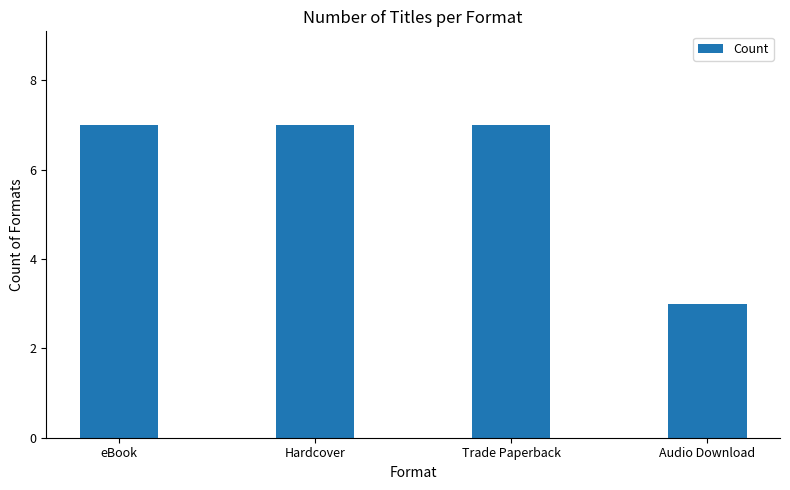

What position from the left is Hardcover?

2